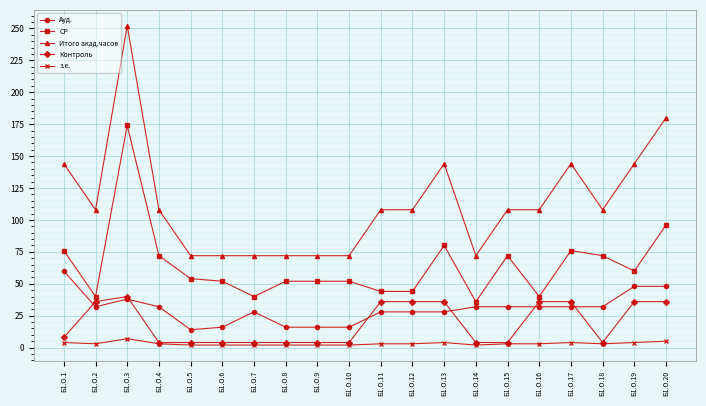

At which category is the sum across all series the highest?

Б1.О.3